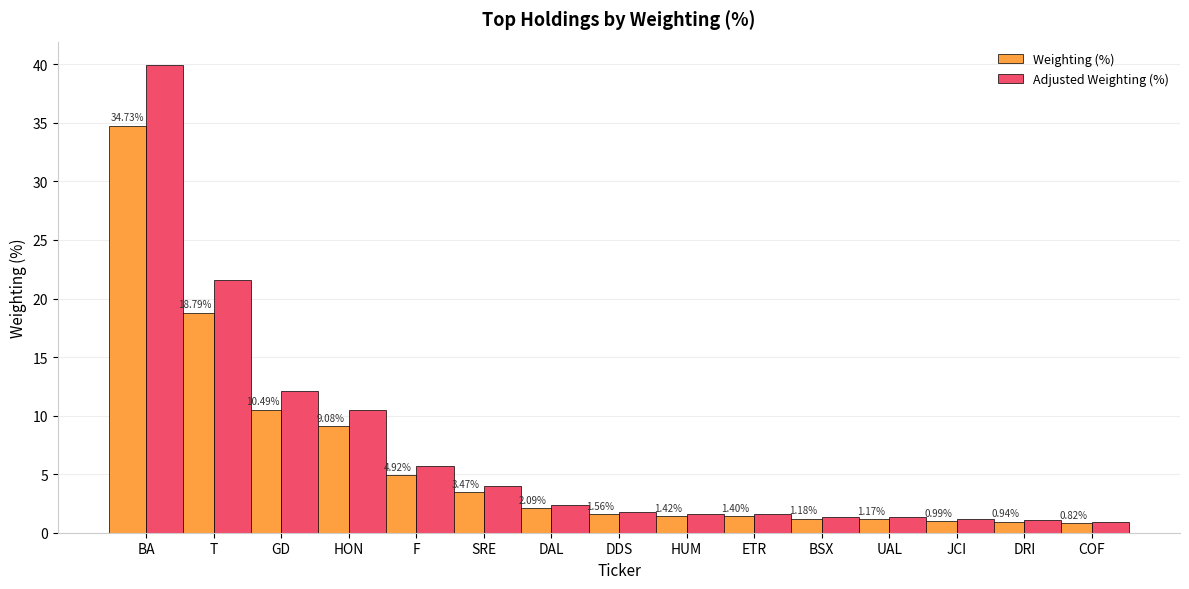

At which label does Adjusted Weighting (%) reach its peak?

BA